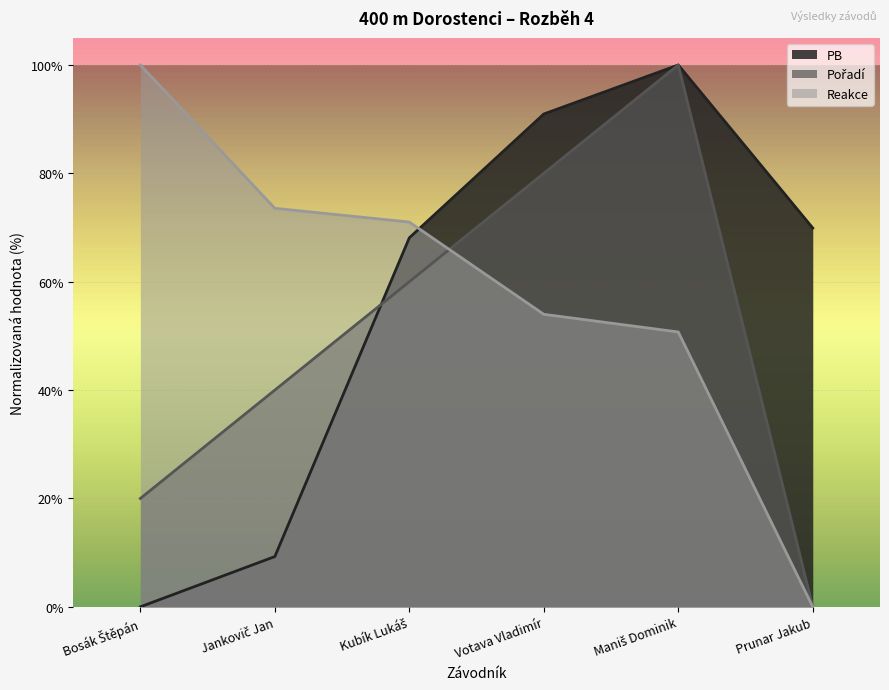

At which label does PB first exceed 69?

Votava Vladimír